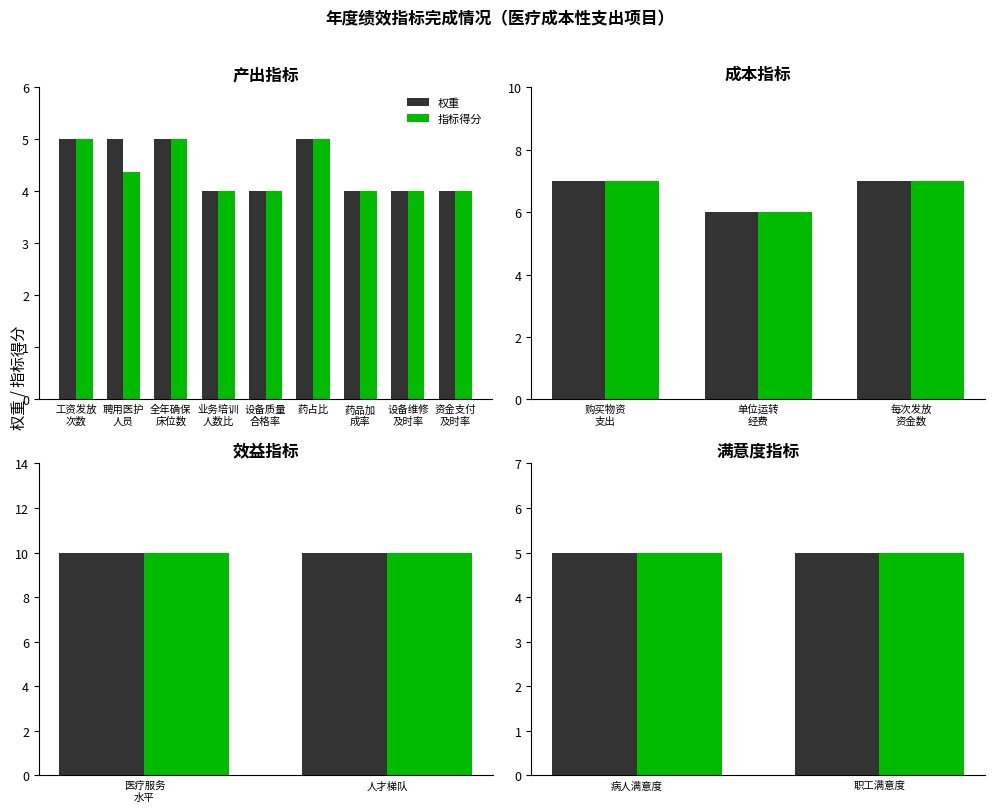

Are the bars horizontal?

No